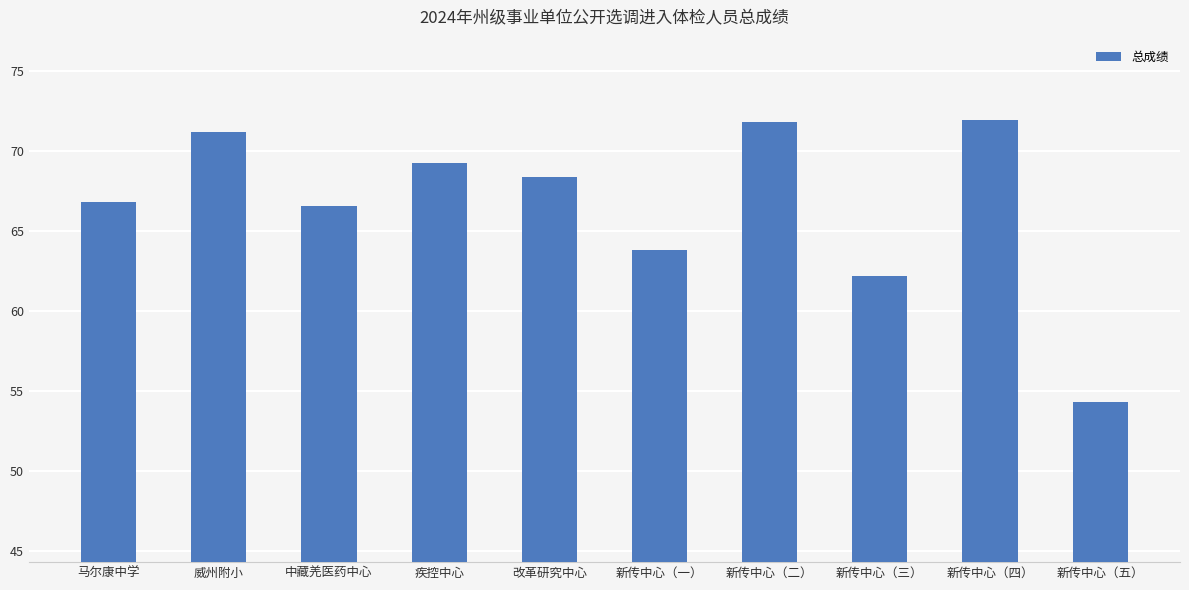

What is the value of the 10th bar from the left?

54.3